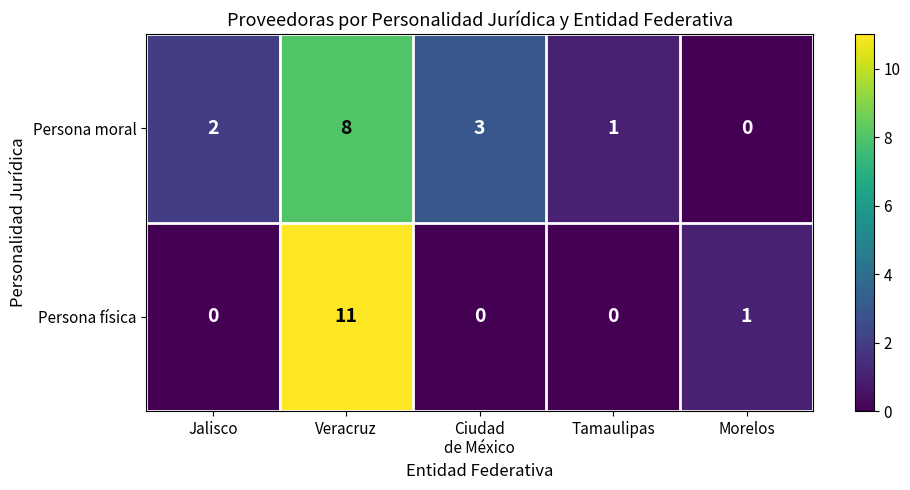

Which series has the widest spread of values?

Persona física